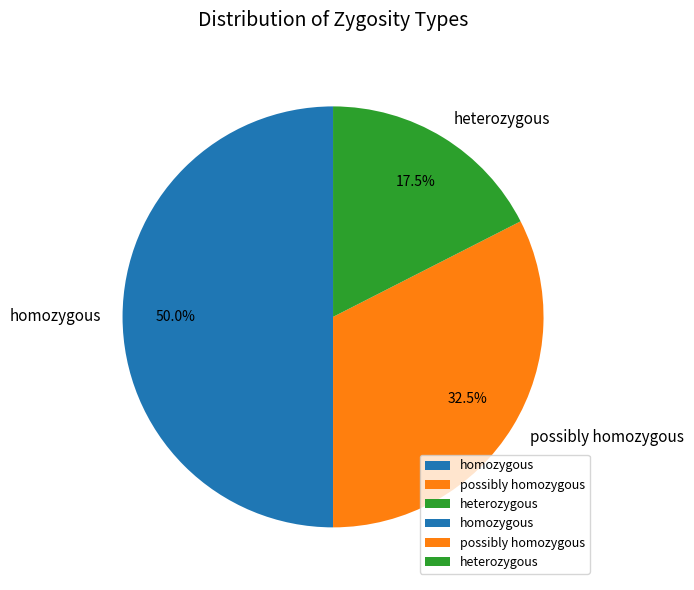

How many segments does this pie chart have?

3